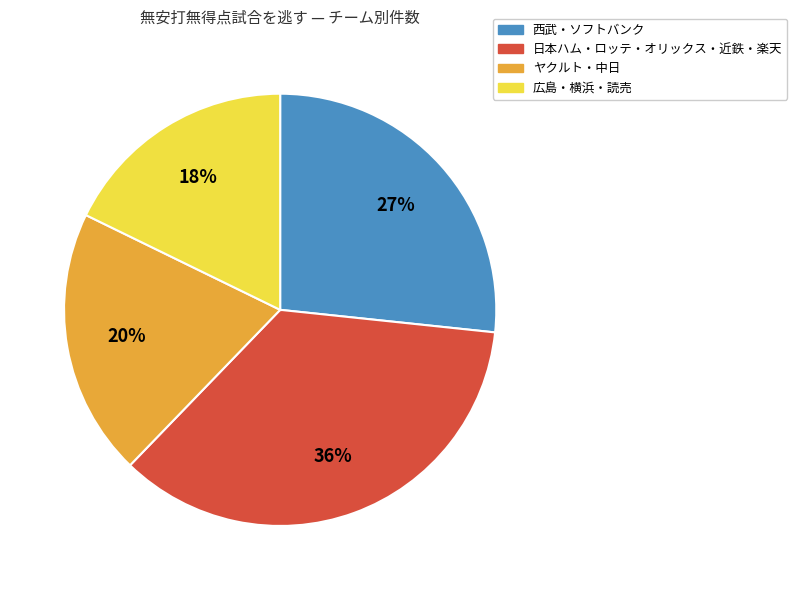

Count the number of slices in the pie.

4